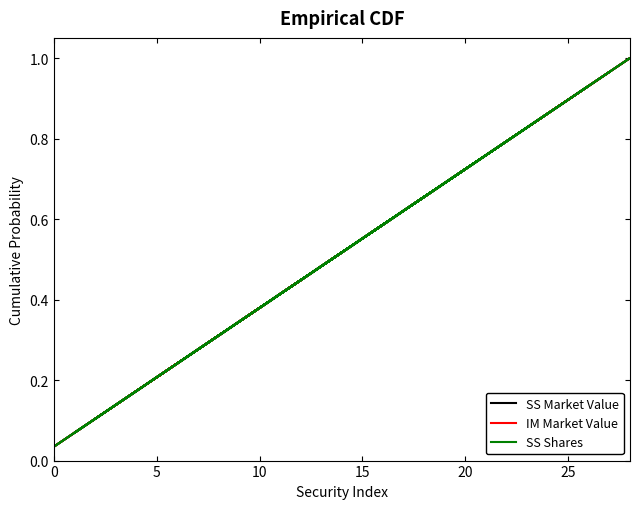

Which has a higher value, 15 or 15?

15